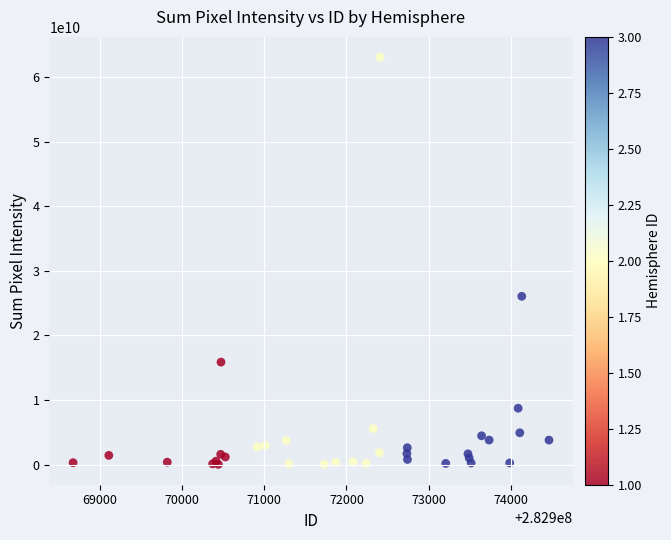

What Y value in the scatter plot is closest to 31542799650?

26044000000